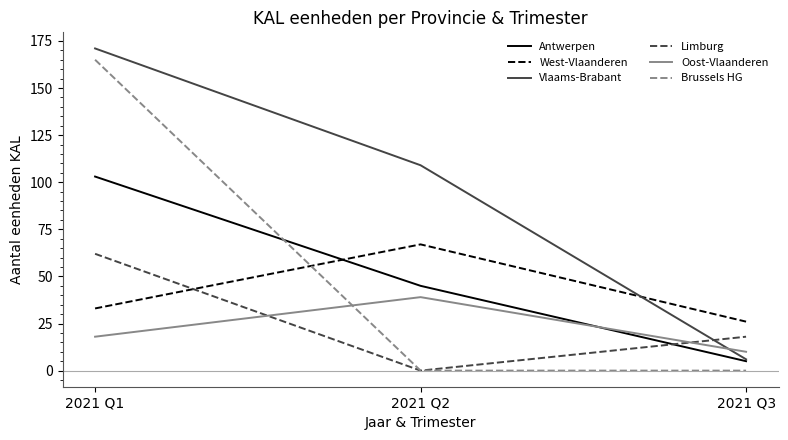

Read the Oost-Vlaanderen value at 2021 Q3, to the nearest 10.

10